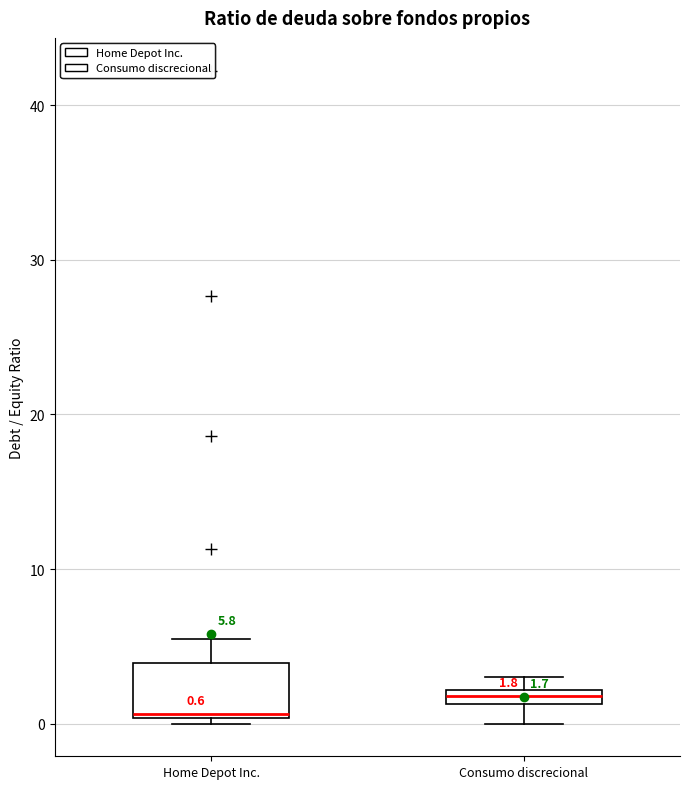

Which box has the highest median line?

Consumo discrecional